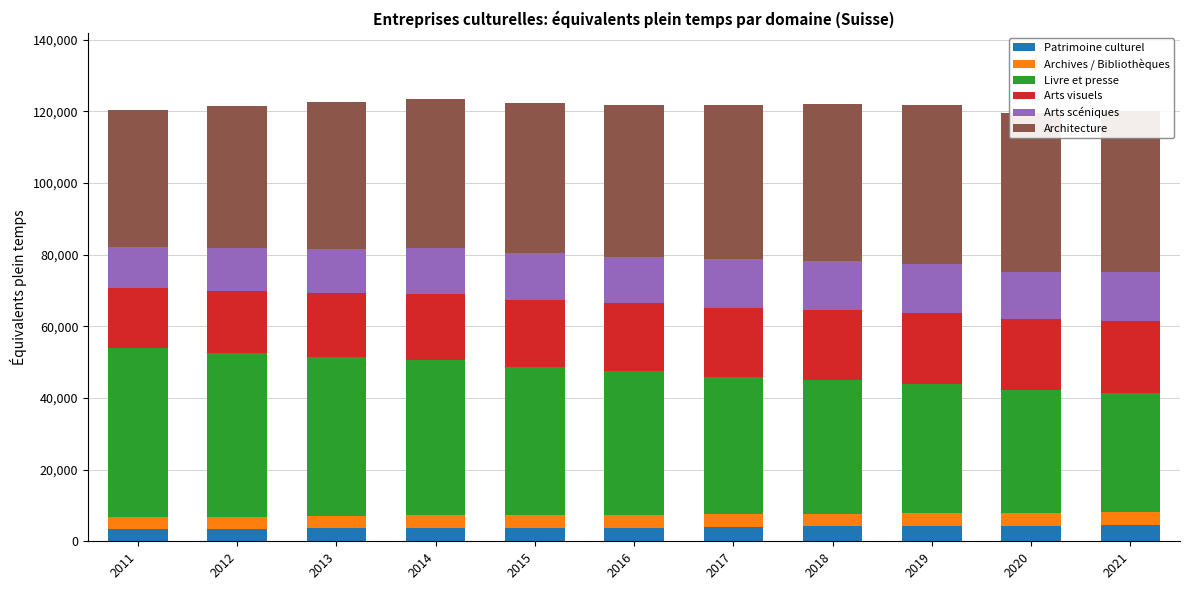

How many data points does each series have?

11